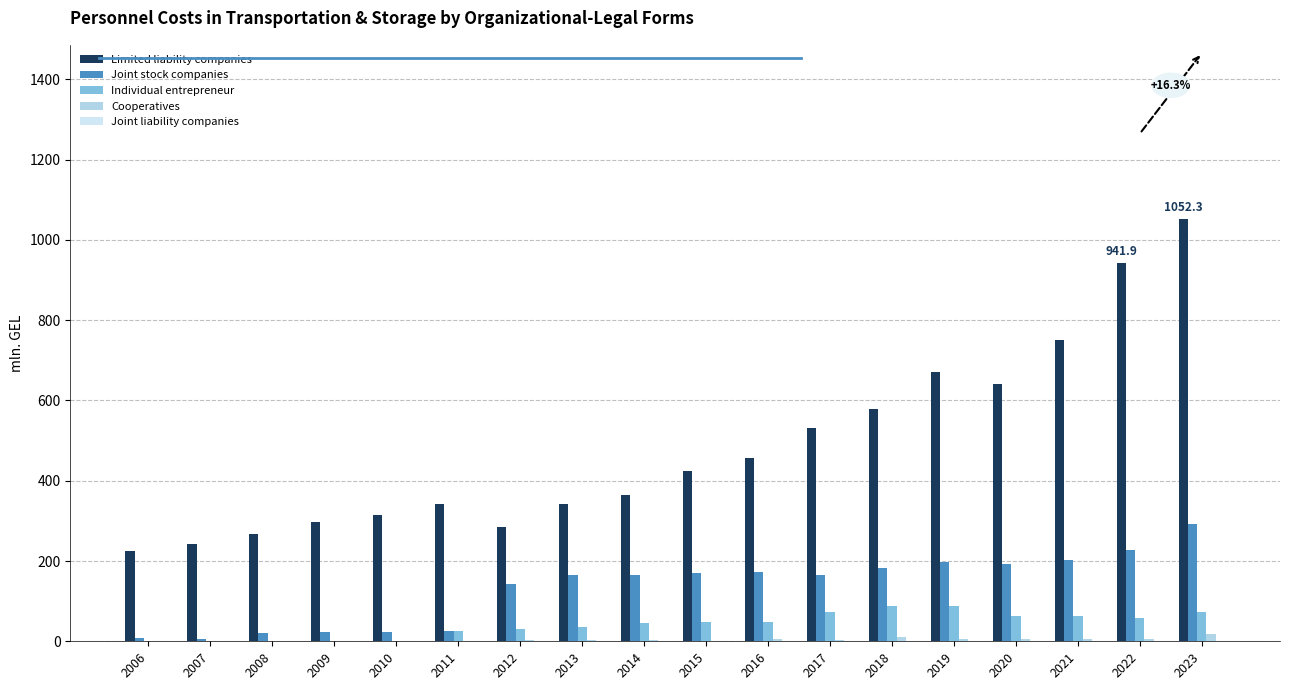

At which category does the chart reach its minimum across all series?

2016